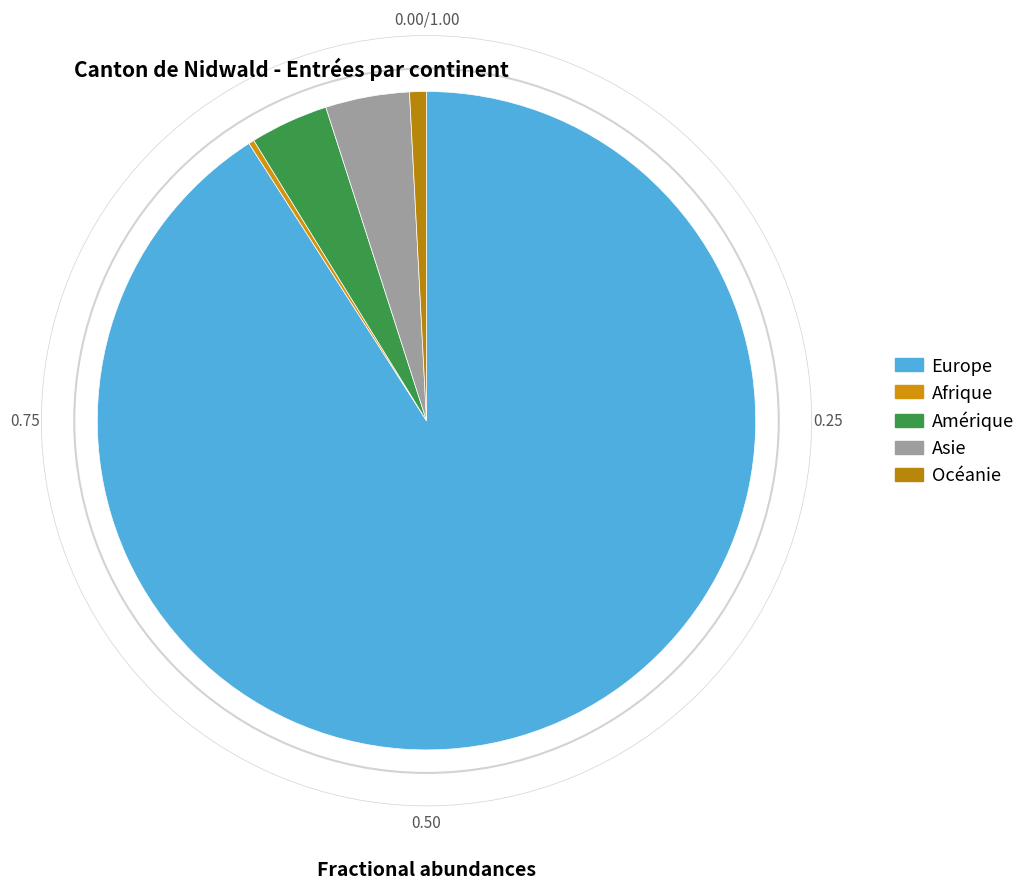

To the nearest percent, what is the difference between the Amérique and Europe slice percentages?

87%